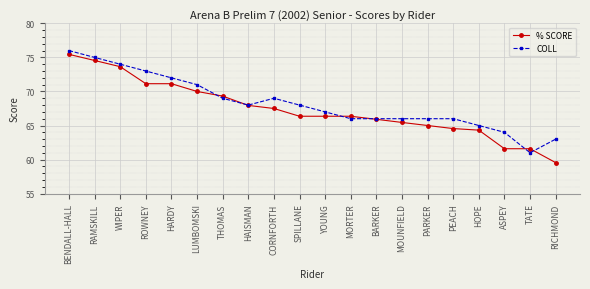

What is the sum of all COLL values?

1365.0